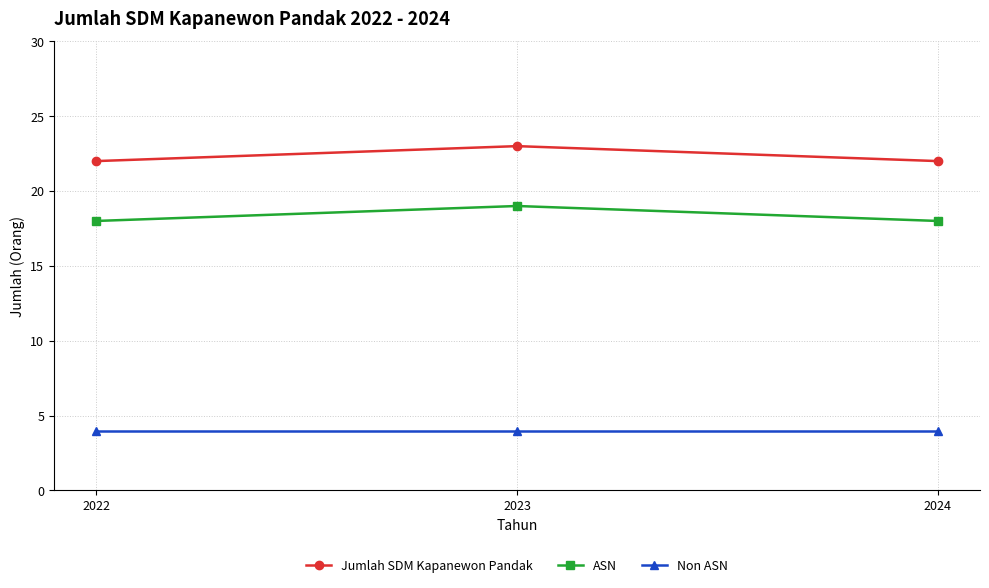

How many series are shown in this chart?

3